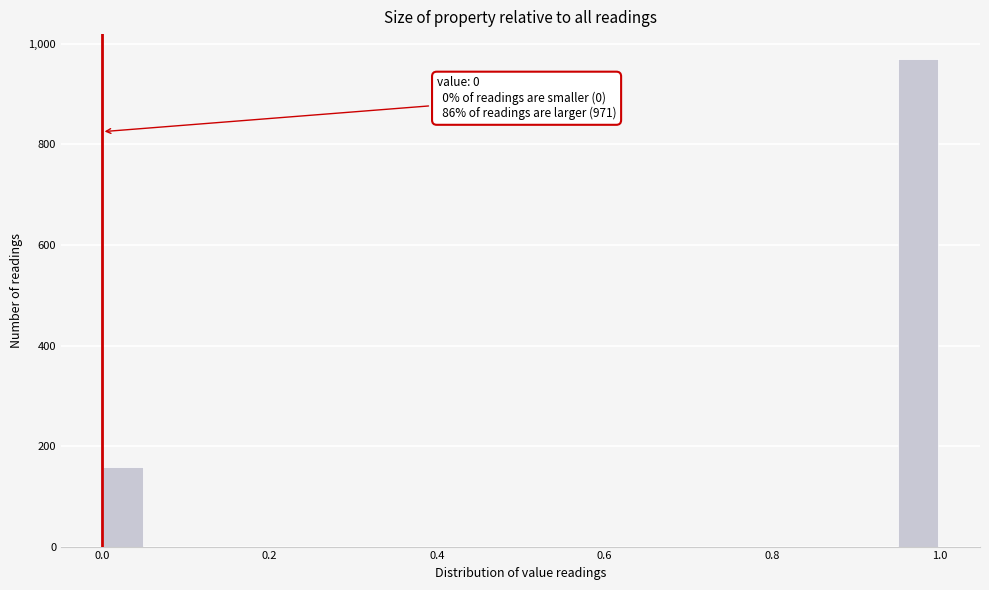

Read against the x-axis, roughly where is the centre of the tallest bar?

0.98